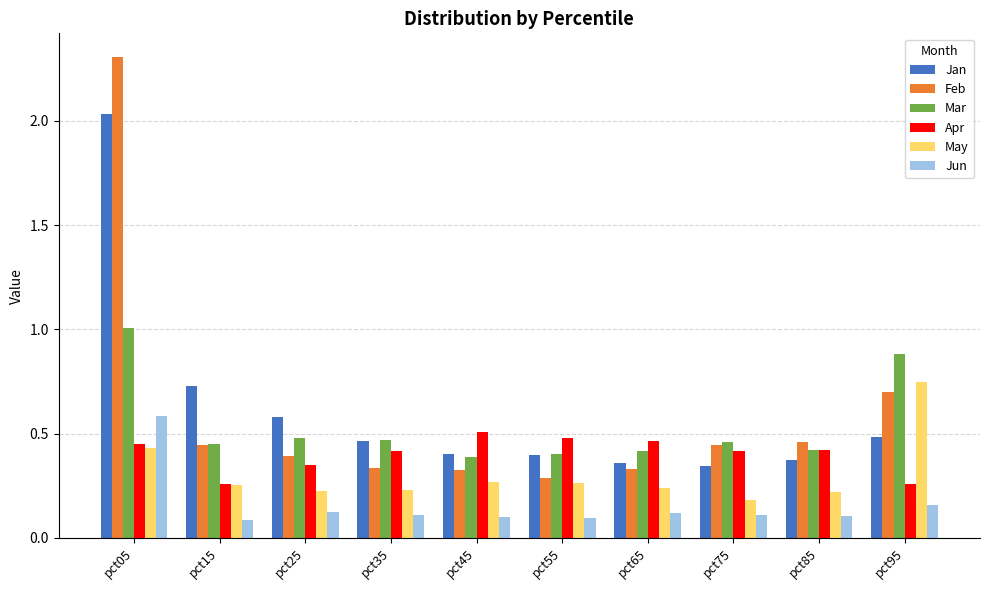

At which category does the chart reach its peak across all series?

pct05